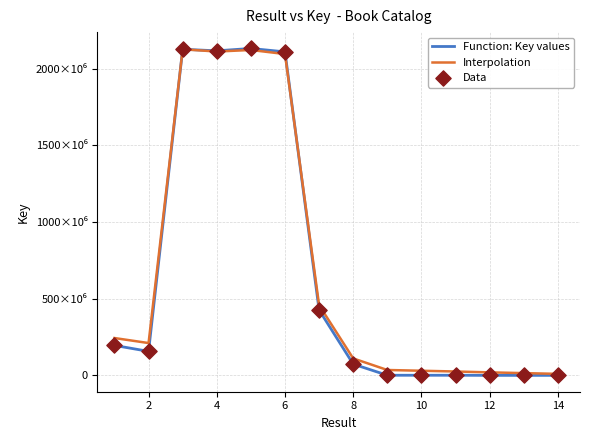

Which series has the largest total across all categories?

Interpolation